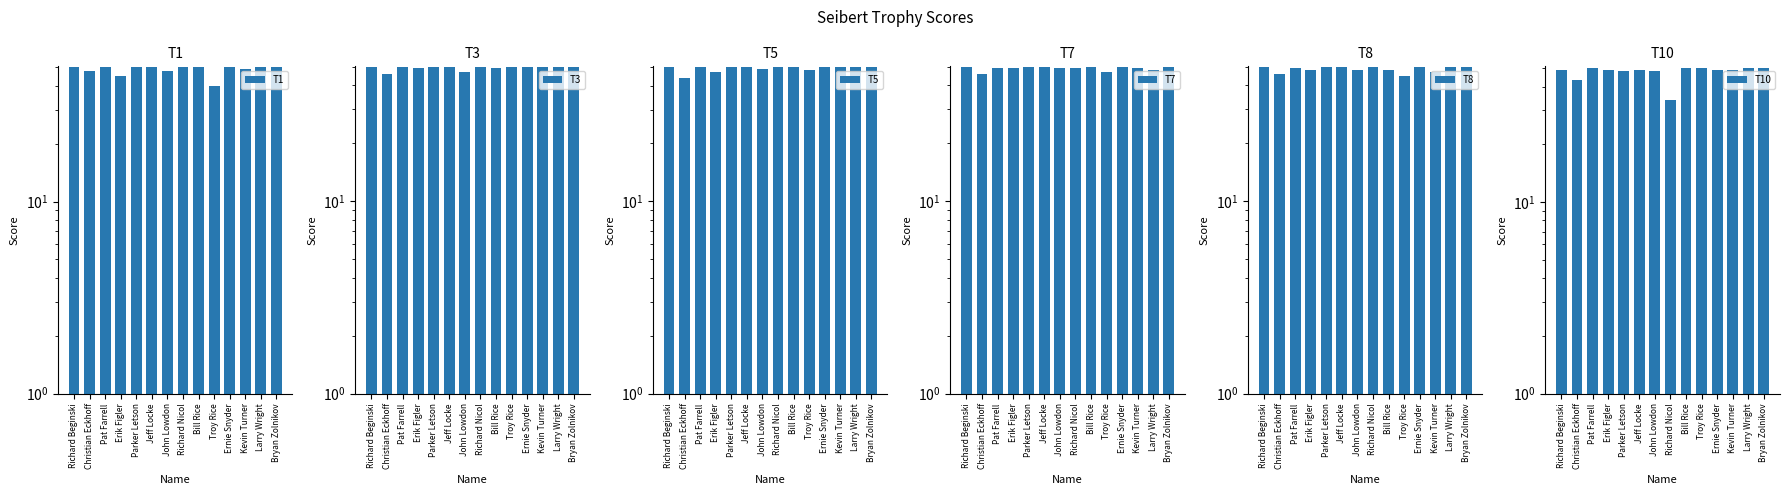

Which series has the largest total across all categories?

T3